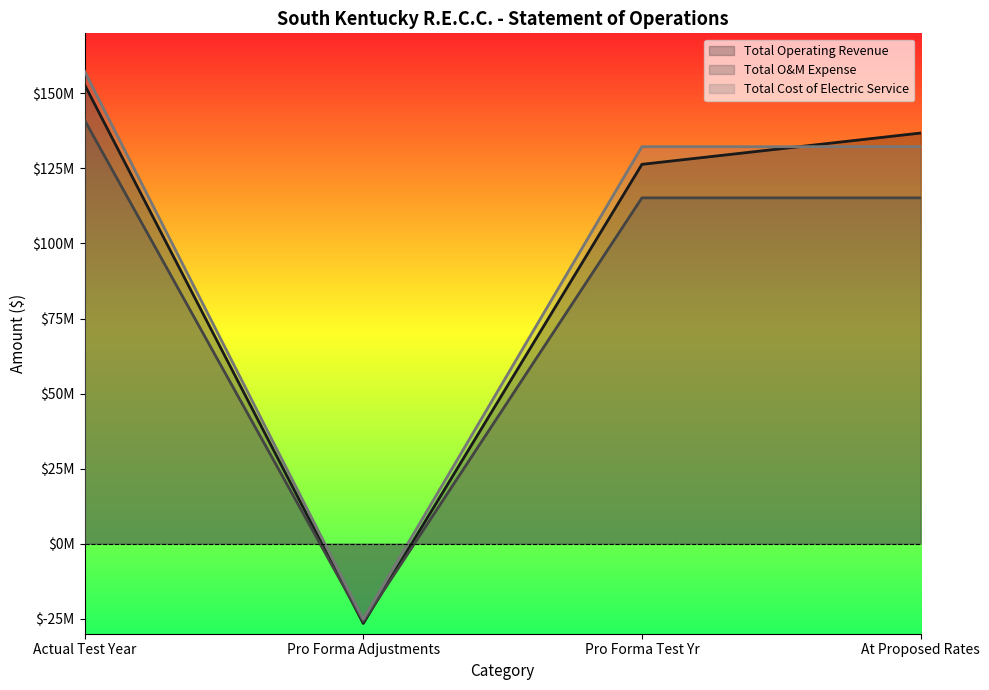

True or false: Total Operating Revenue has a value of 152925418.0 at Actual Test Year.

True